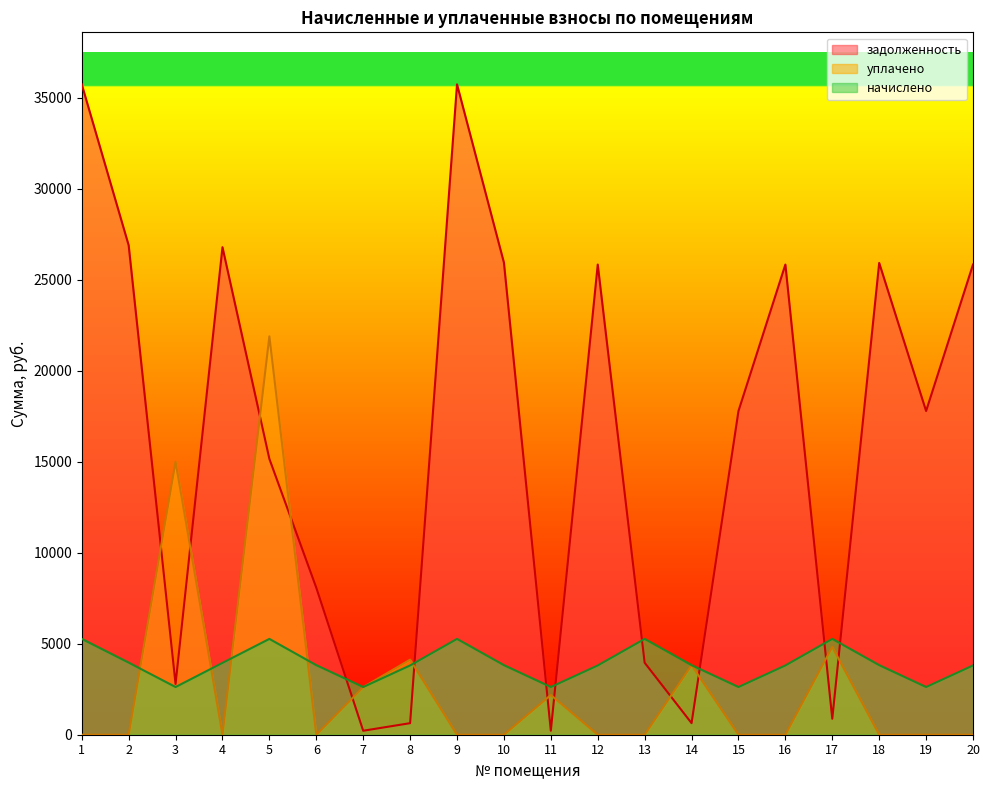

What is the average value of the начислено series?

3892.6